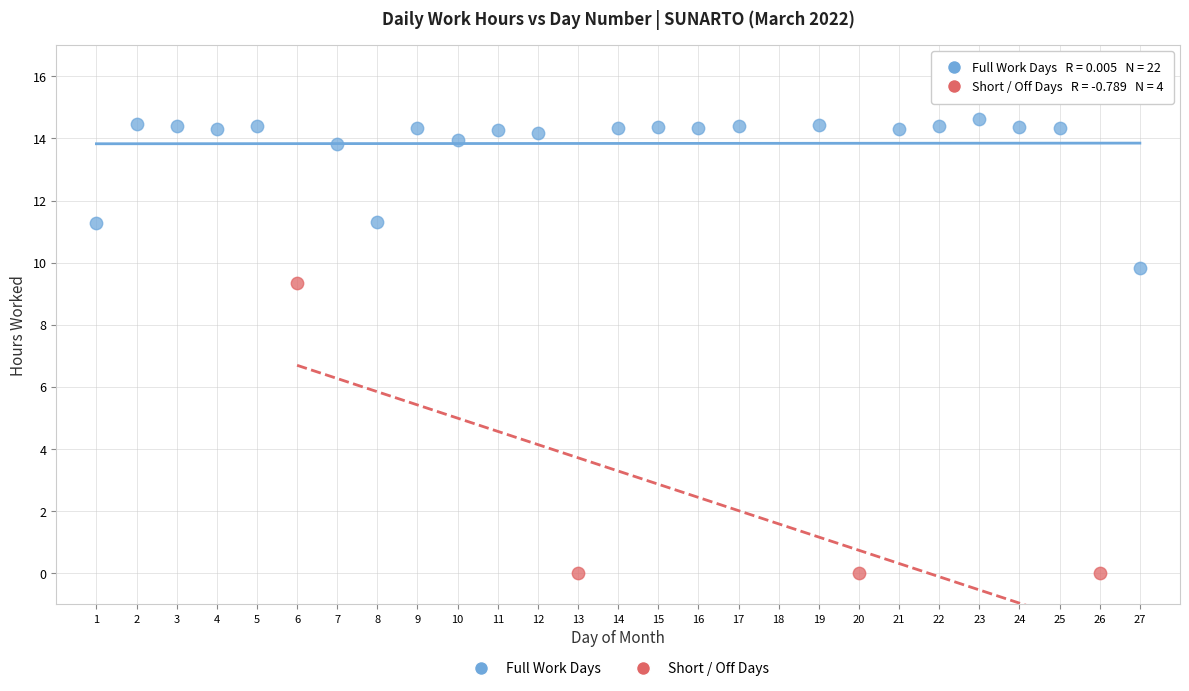

Which series has the largest Y range (max minus min)?

Short / Off Days